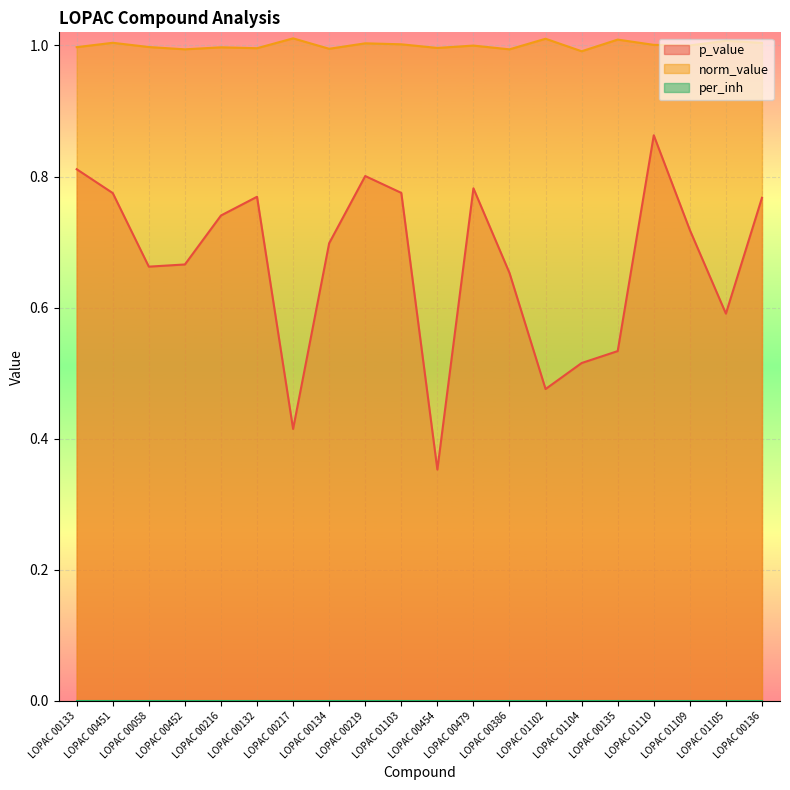

True or false: norm_value and p_value cross at least once.

False